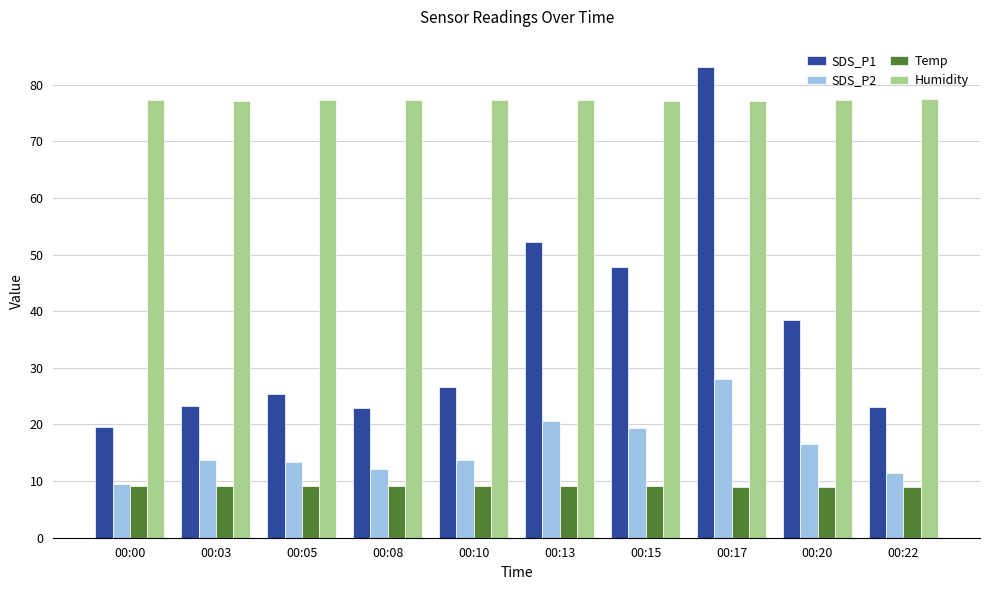

Which series has the widest spread of values?

SDS_P1